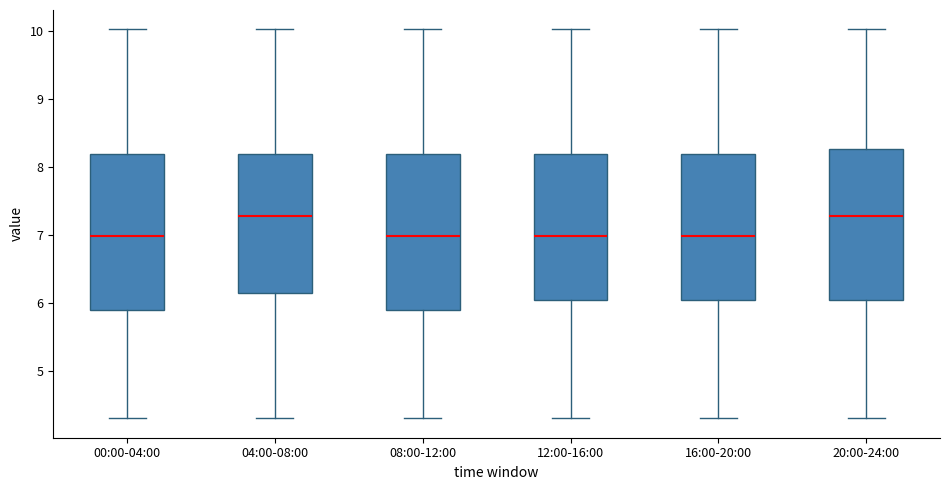

Reading left to right, transcribe this box plot: for each box, give where its median line is, the range the box spans, and where its two whiskers end, as read against the y-axis. The values are not printed on the chart, so give them approximately, as read against the axis.

00:00-04:00: median 7.0, box 5.9 to 8.2, whiskers 4.3 to 10.0
04:00-08:00: median 7.3, box 6.2 to 8.2, whiskers 4.3 to 10.0
08:00-12:00: median 7.0, box 5.9 to 8.2, whiskers 4.3 to 10.0
12:00-16:00: median 7.0, box 6.1 to 8.2, whiskers 4.3 to 10.0
16:00-20:00: median 7.0, box 6.1 to 8.2, whiskers 4.3 to 10.0
20:00-24:00: median 7.3, box 6.1 to 8.3, whiskers 4.3 to 10.0